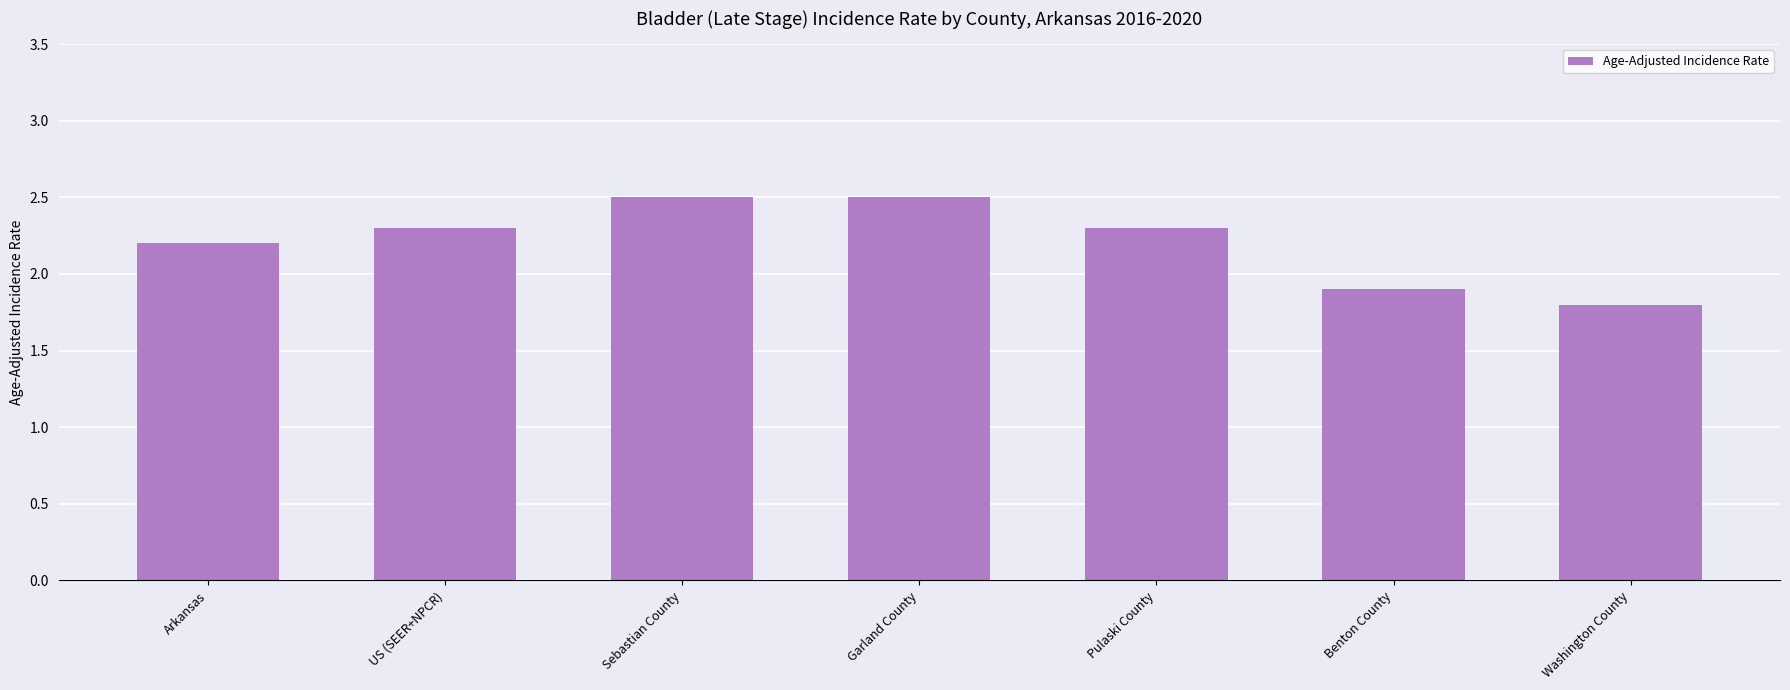

What is the approximate value at Benton County?

1.9